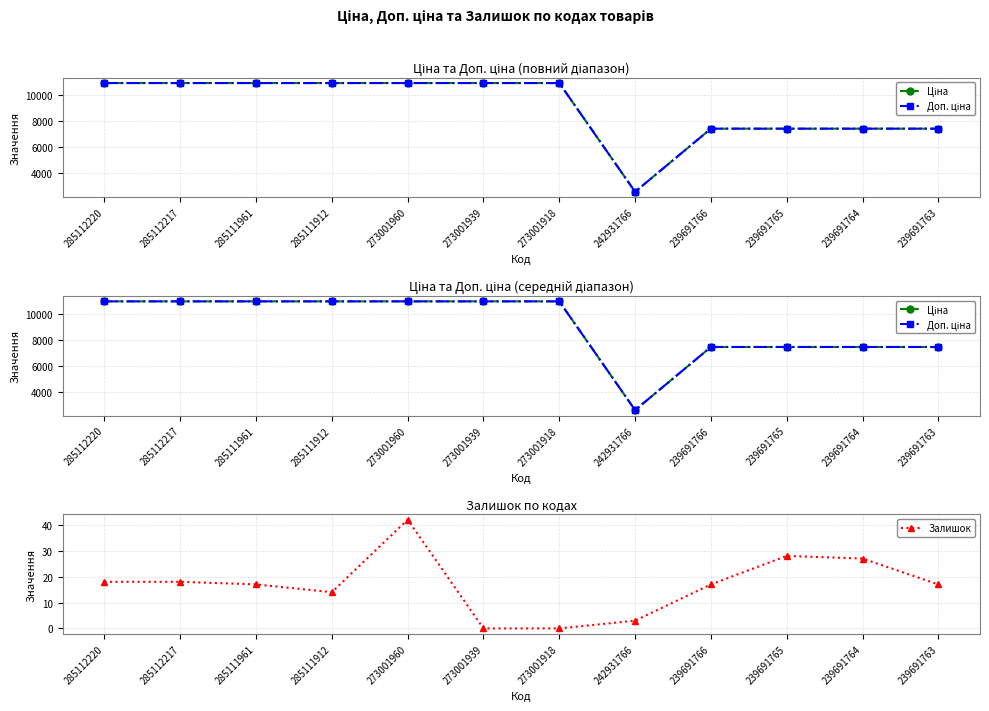

How many interior local peaks does the Залишок series have?

2